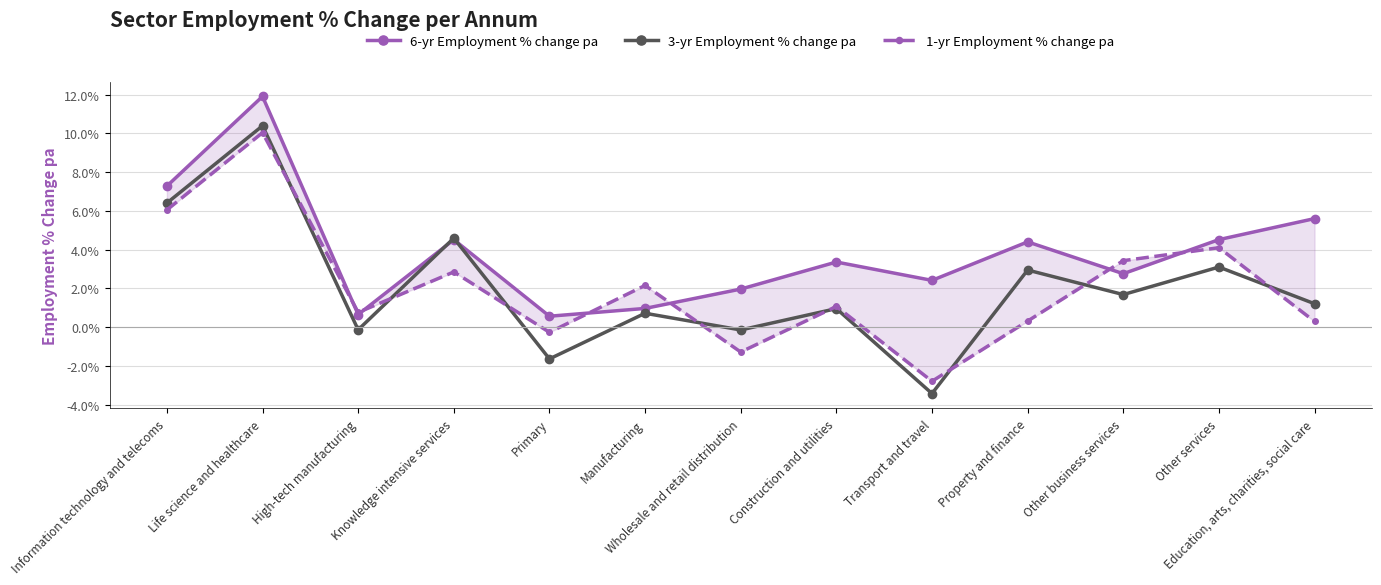

At which category does 6-yr Employment % change pa reach its first local valley?

High-tech manufacturing